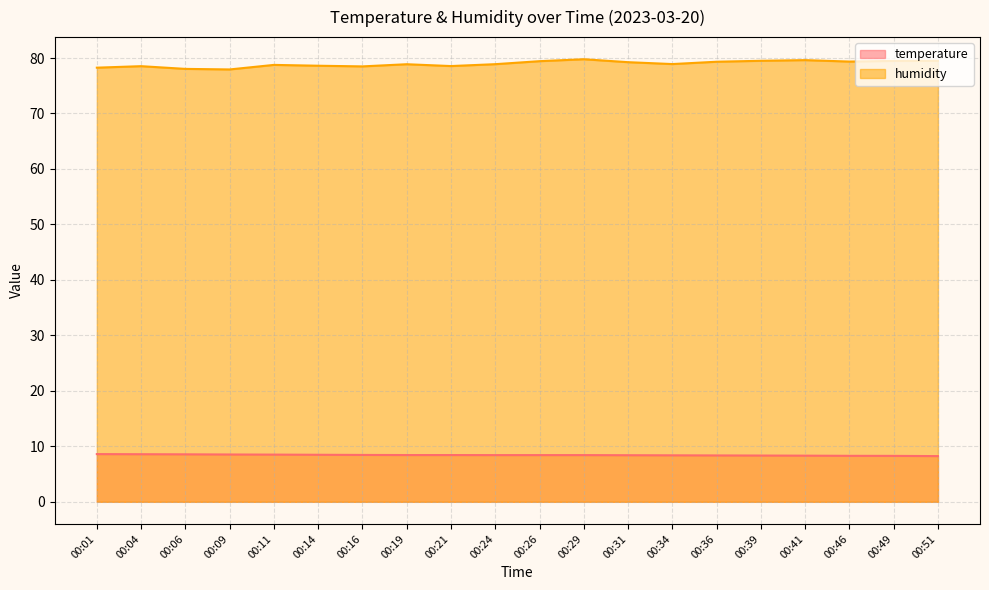

Does the chart display data point markers on the line(s)?

No